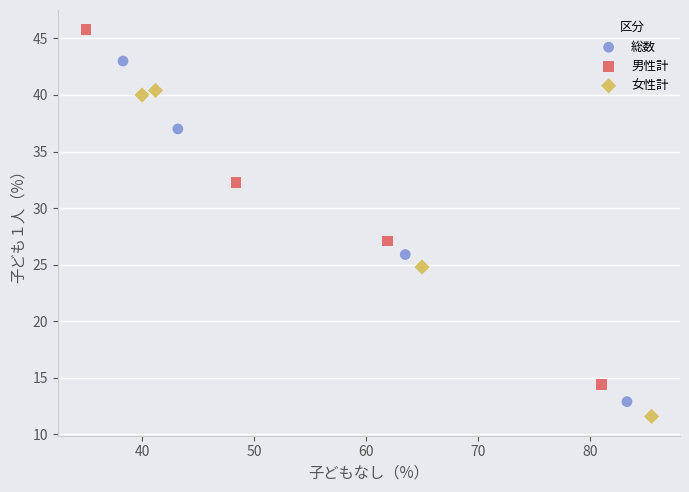

Which series has the largest Y range (max minus min)?

男性計